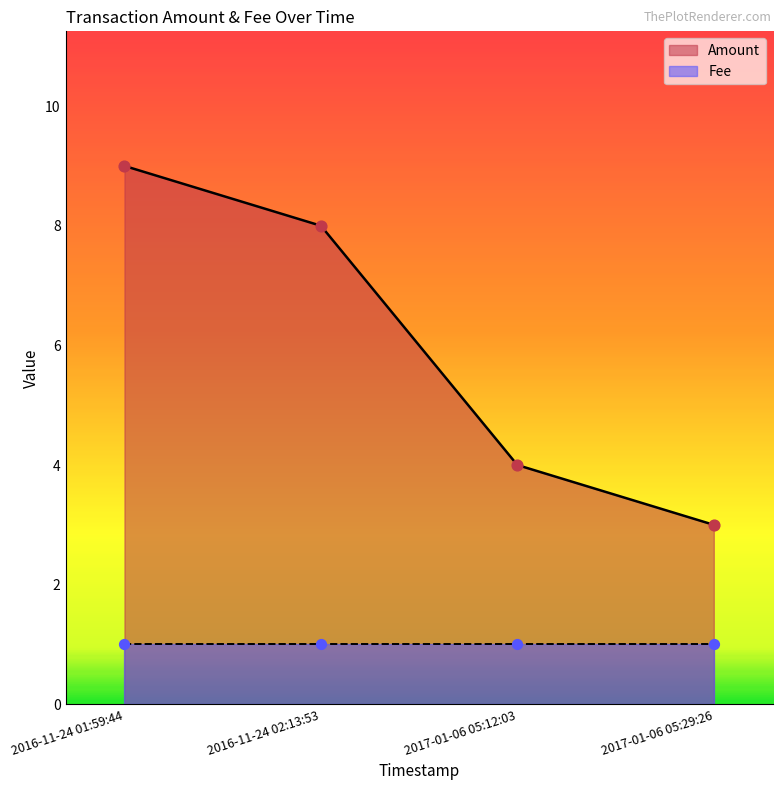

What is the ratio of the value at 2017-01-06 05:29:26 to the value at 2016-11-24 02:13:53?

0.4